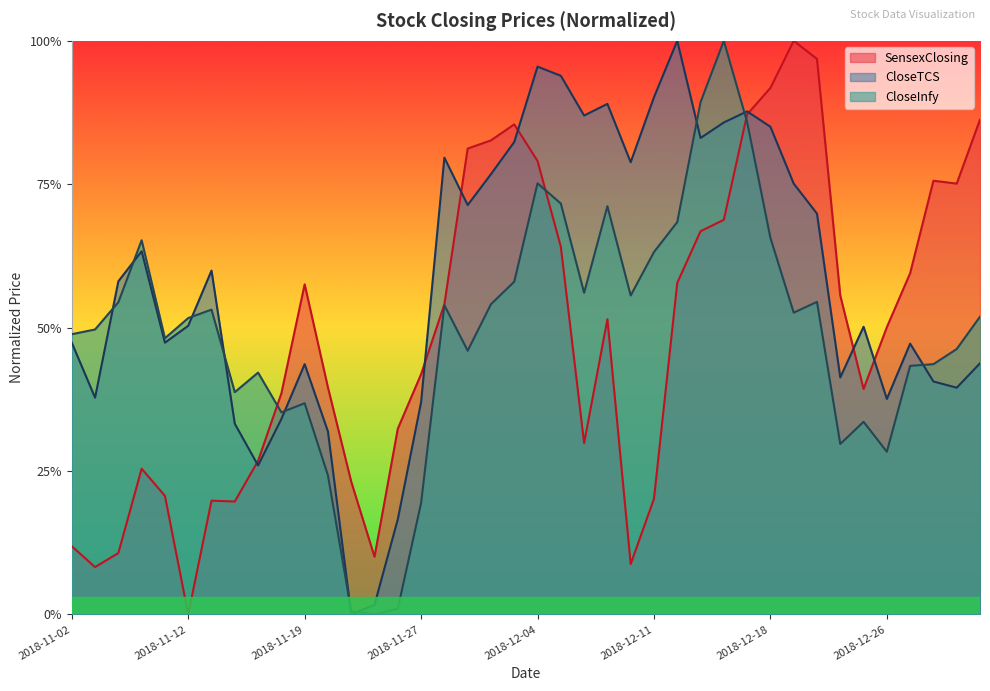

How many times do SensexClosing and CloseInfy cross each other?

3